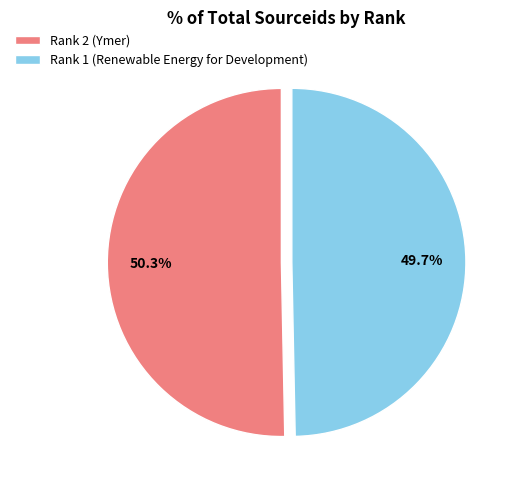

Which has a higher value, Rank 1 (Renewable Energy for Development) or Rank 2 (Ymer)?

Rank 2 (Ymer)